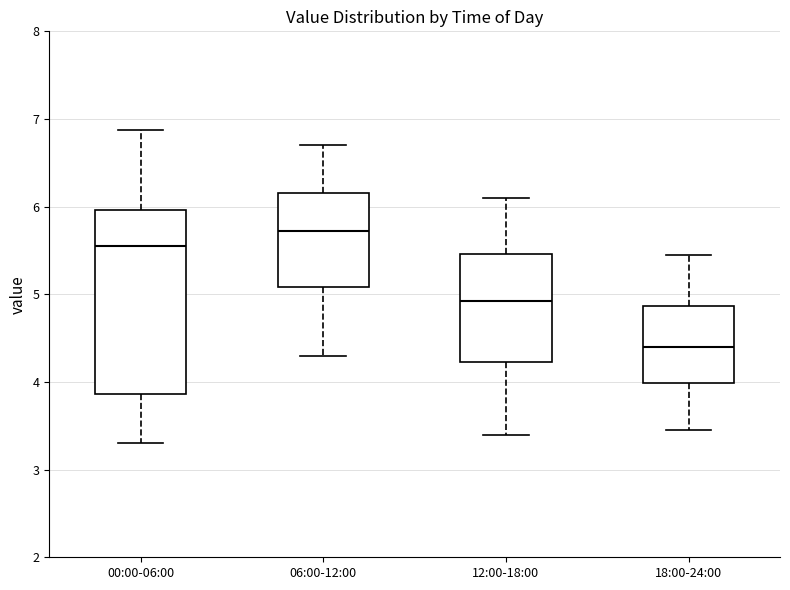

Comparing the boxes themselves (not the whiskers), which one is the tallest?

00:00-06:00